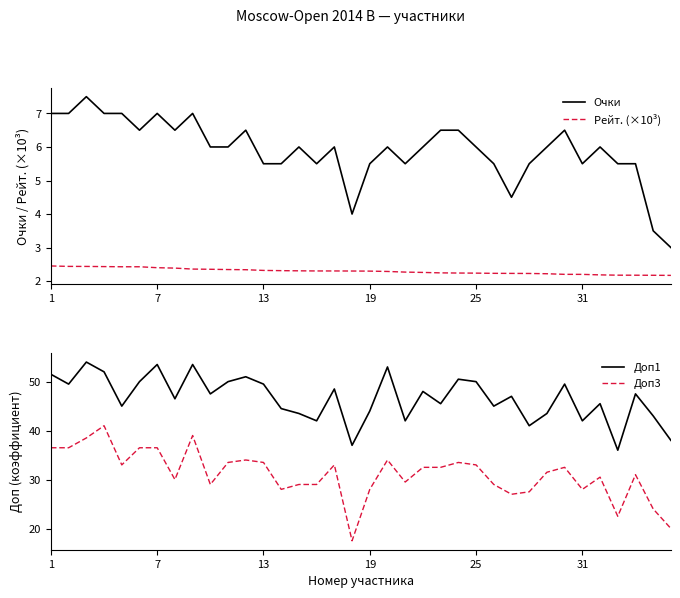

The value of Очки at 31 is 9.4. True or false?

False